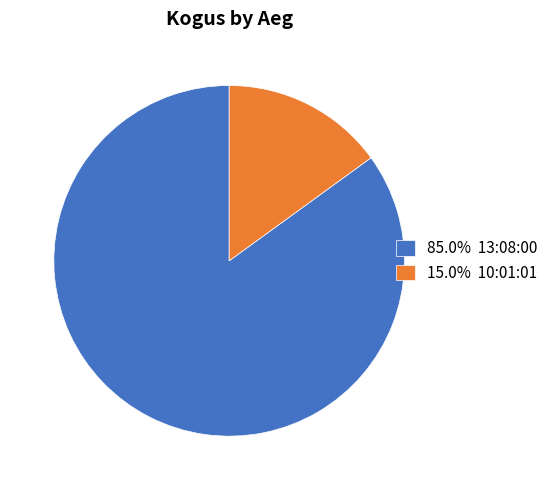

What is the ratio of the value at 85.0% 13:08:00 to the value at 15.0% 10:01:01?

5.7